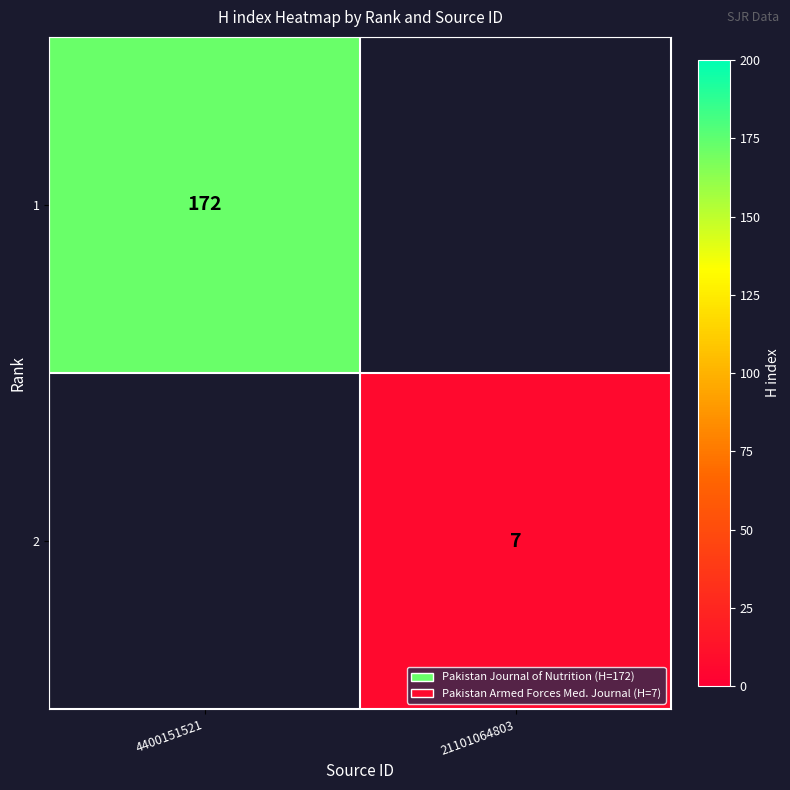

The 2 series shows 3 at 21101064803. True or false?

False